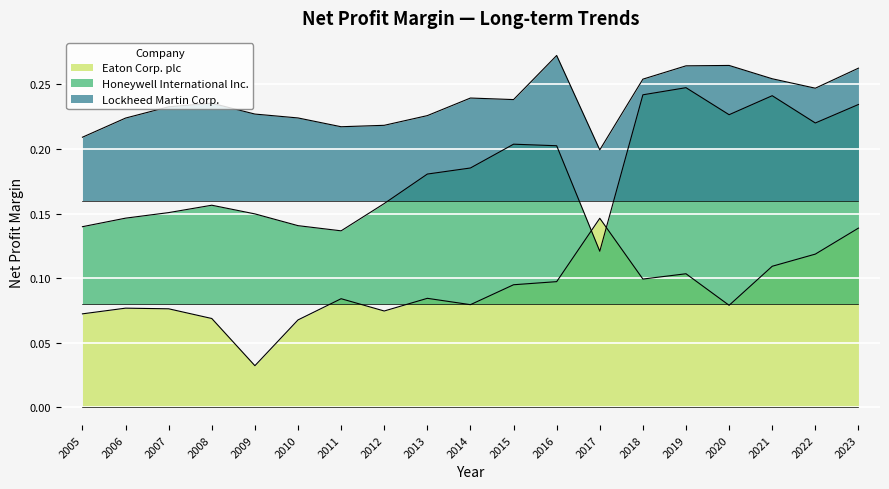

What is the sum of all Lockheed Martin Corp. values?

4.5